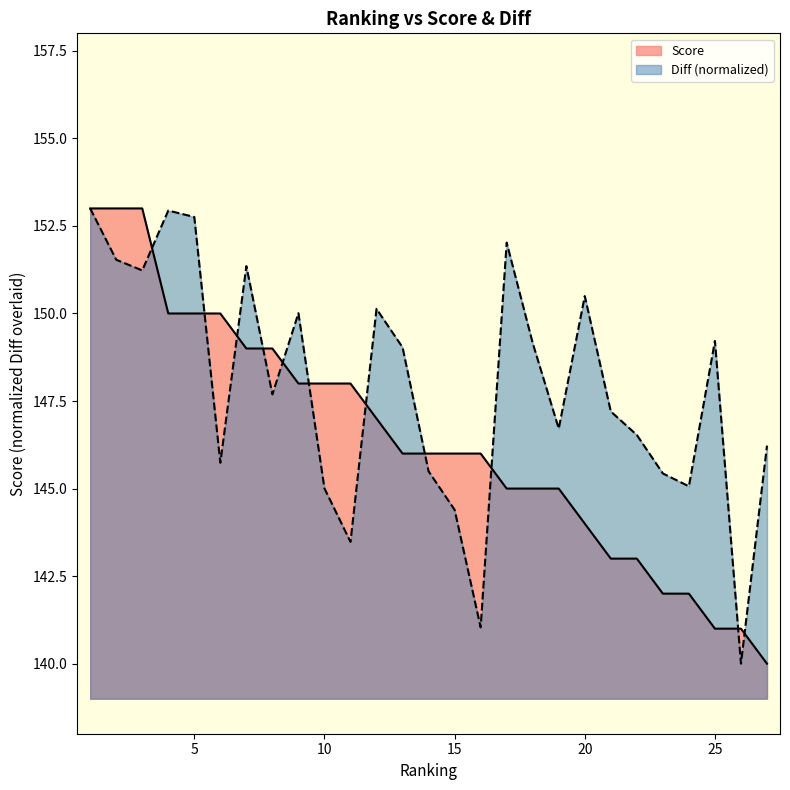

Is it true that Score equals 148.0 at 11?

True